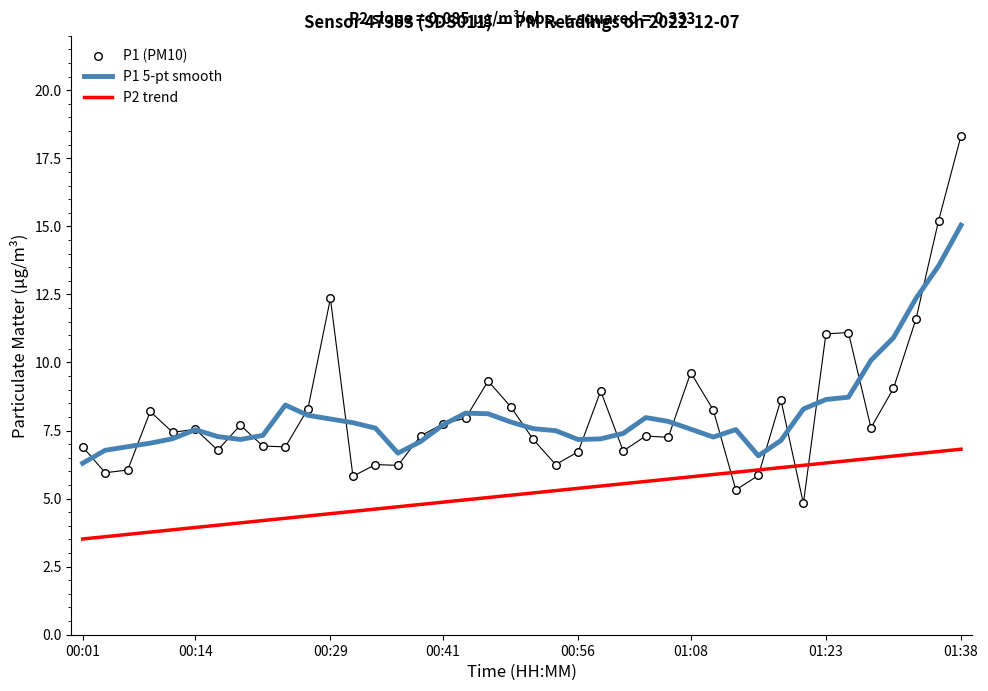

At how many categories does at least one series exceed 4?

40